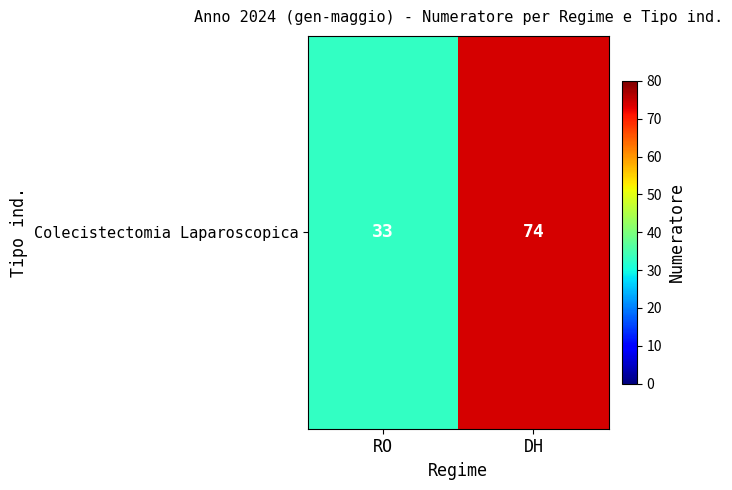

Reading left to right, extract all data points from this chart.

33	74